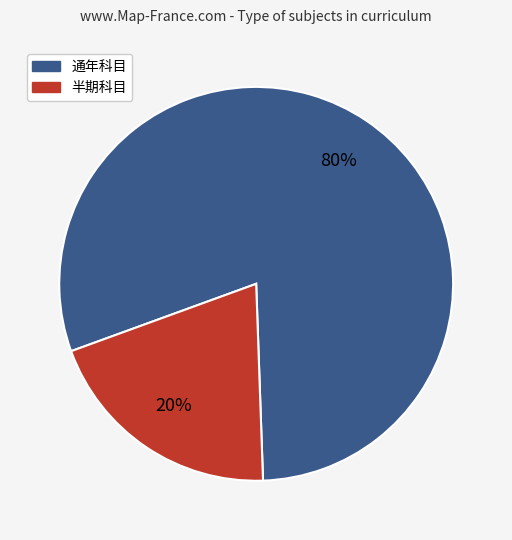

How many segments does this pie chart have?

2